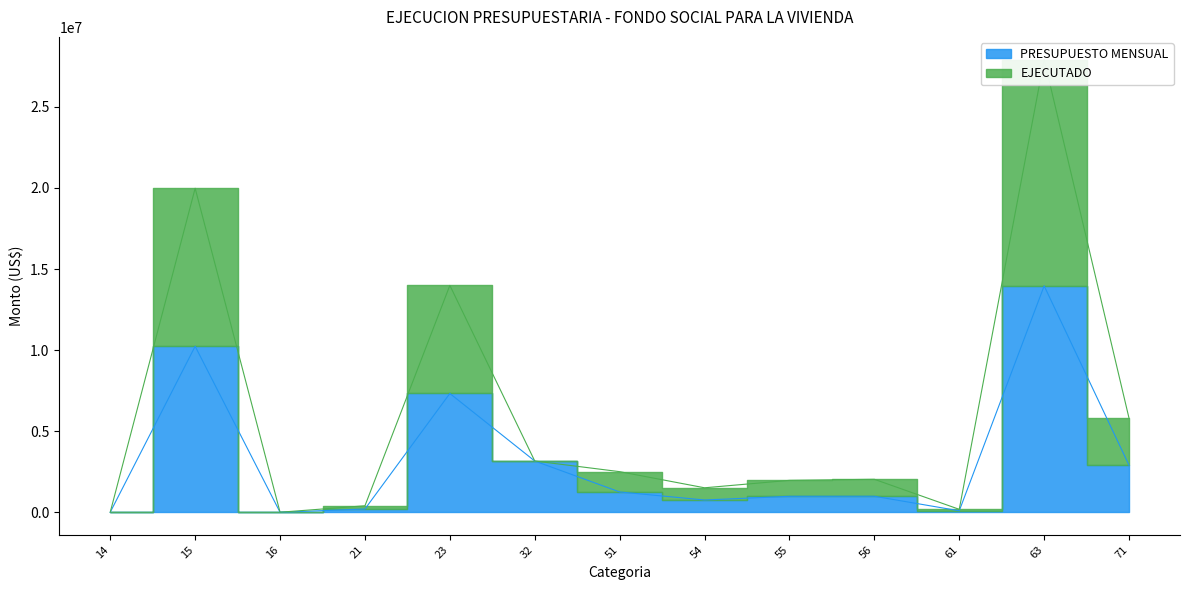

Where is the first local maximum for PRESUPUESTO MENSUAL?

15